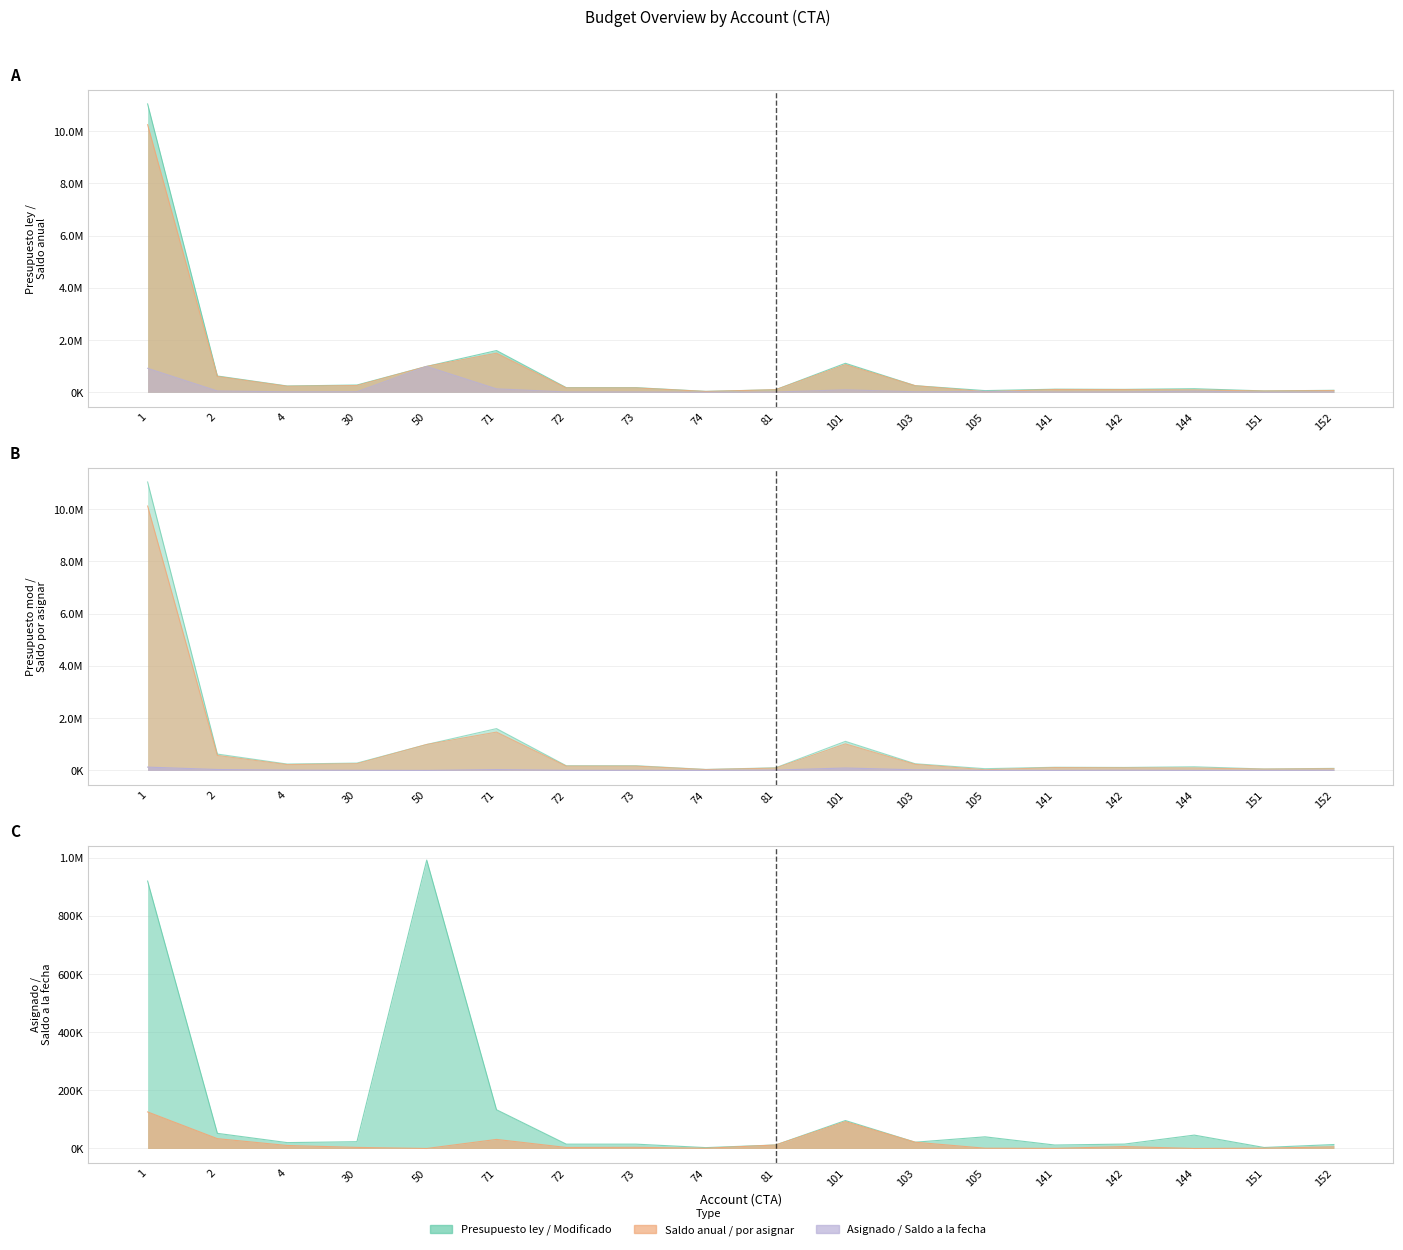

What is the value of the Saldo anual point at the 10th from the left?

100000.0